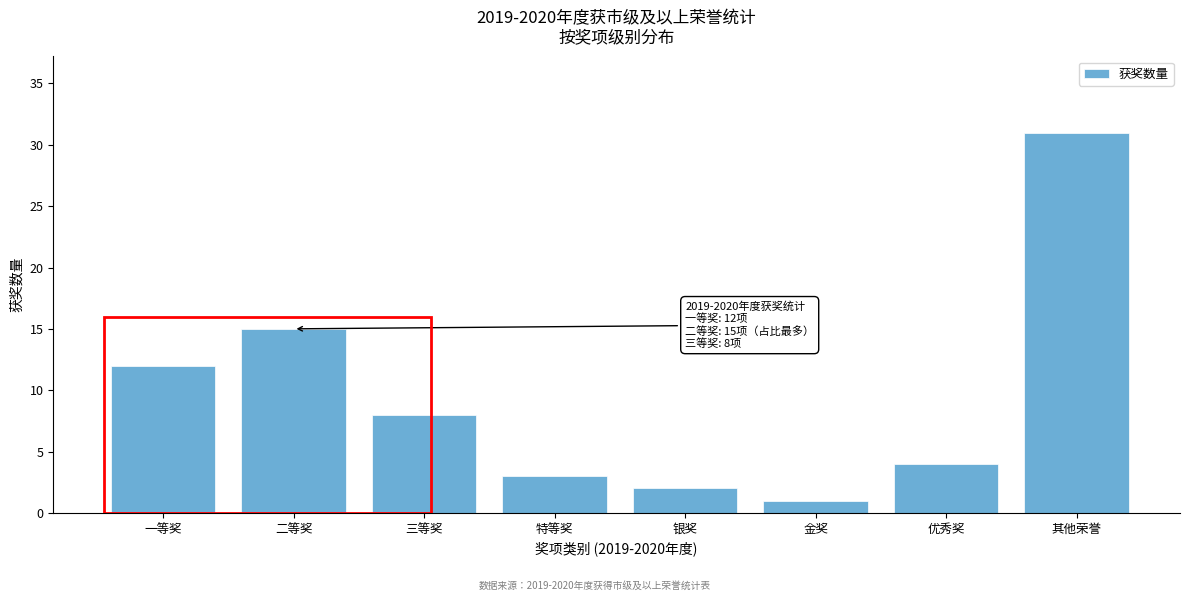

Reading left to right, transcribe all the data shown in this chart.

12	15	8	3	2	1	4	31